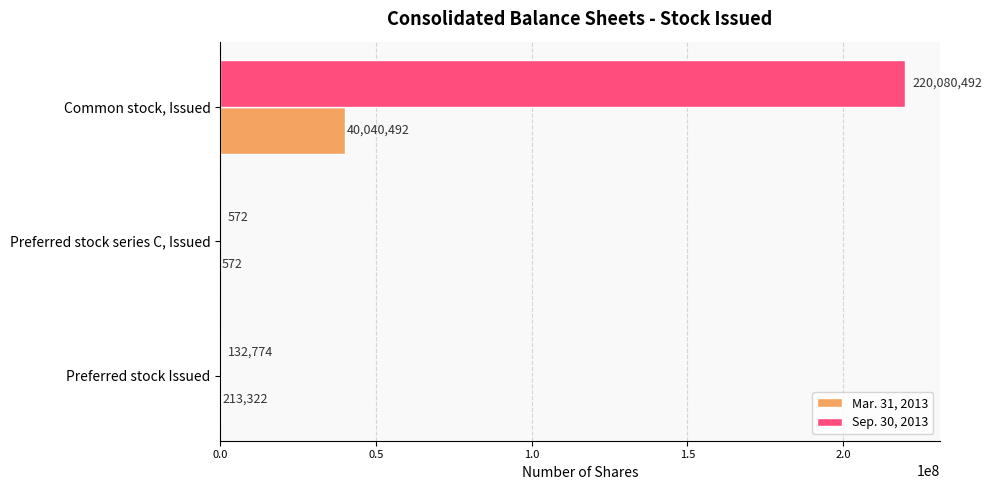

The value of Sep. 30, 2013 at Preferred stock Issued is 132774. True or false?

True